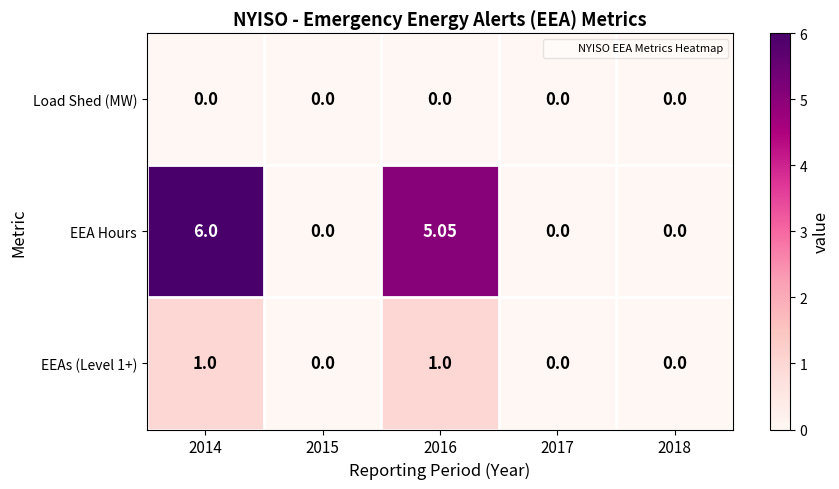

Between 2016 and 2018, which series saw the biggest shift?

EEA Hours